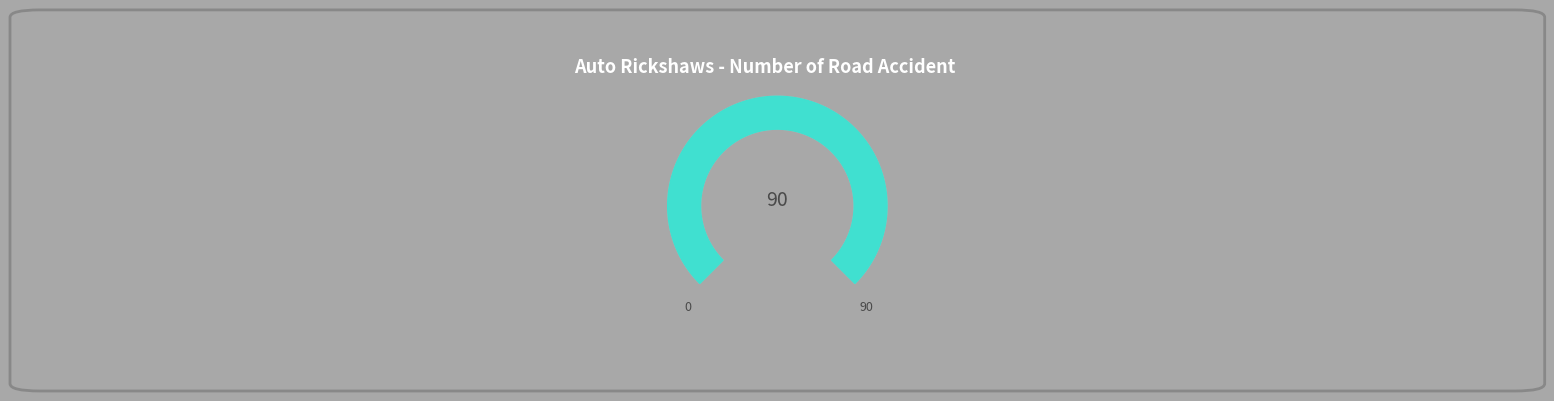

Is 6 the majority of the pie?

No